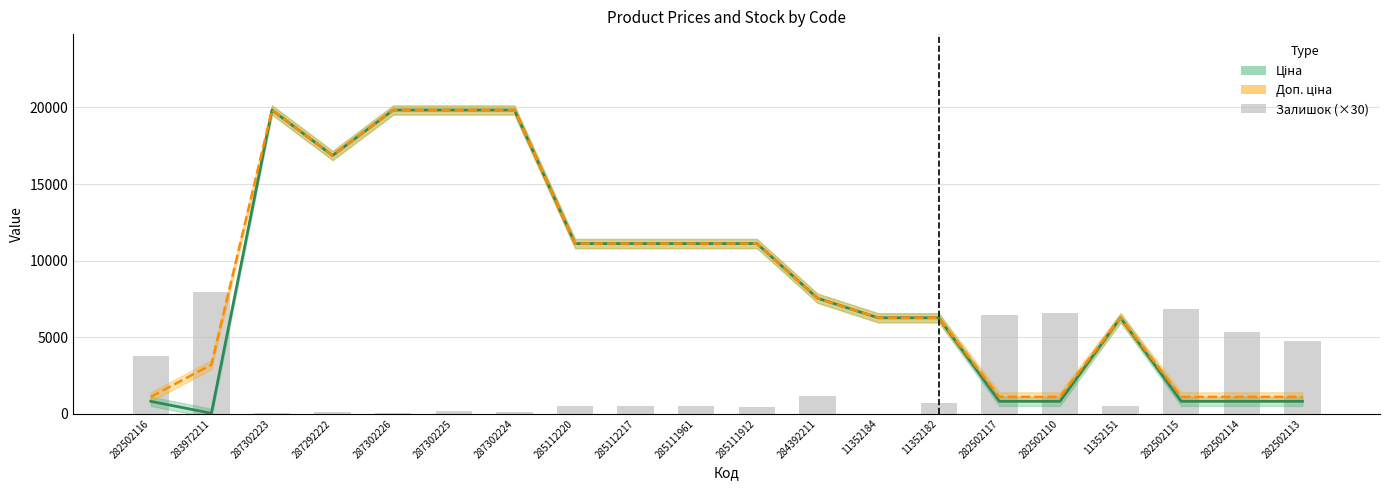

Reading right to left, what are all the values shown in this chart?

Ціна: 282502113=813.0	282502114=813.0	282502115=813.0	11352151=6266.7	282502110=813.0	282502117=813.0	11352182=6266.7	11352184=6266.7	284392211=7545.9	285111912=11113.6	285111961=11113.6	285112217=11113.6	285112220=11113.6	287302224=19831.1	287302225=19831.1	287302226=19831.1	287292222=16863.2	287302223=19831.1	283972211=32.0	282502116=813.0
Доп. ціна: 282502113=1101.8	282502114=1101.8	282502115=1101.8	11352151=6266.7	282502110=1101.8	282502117=1101.8	11352182=6266.7	11352184=6266.7	284392211=7545.9	285111912=11113.6	285111961=11113.6	285112217=11113.6	285112220=11113.6	287302224=19831.1	287302225=19831.1	287302226=19831.1	287292222=16863.2	287302223=19831.1	283972211=3205.0	282502116=1101.8
Залишок (×30): 282502113=4740.0	282502114=5340.0	282502115=6870.0	11352151=480.0	282502110=6570.0	282502117=6420.0	11352182=690.0	11352184=0.0	284392211=1170.0	285111912=420.0	285111961=510.0	285112217=510.0	285112220=510.0	287302224=90.0	287302225=150.0	287302226=30.0	287292222=120.0	287302223=30.0	283972211=7920.0	282502116=3750.0